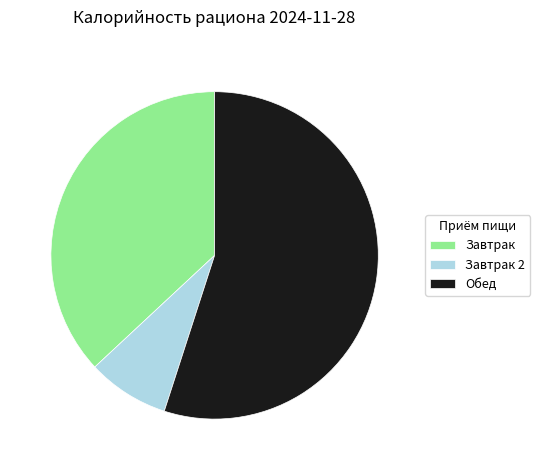

What is the largest slice in the pie chart?

Обед